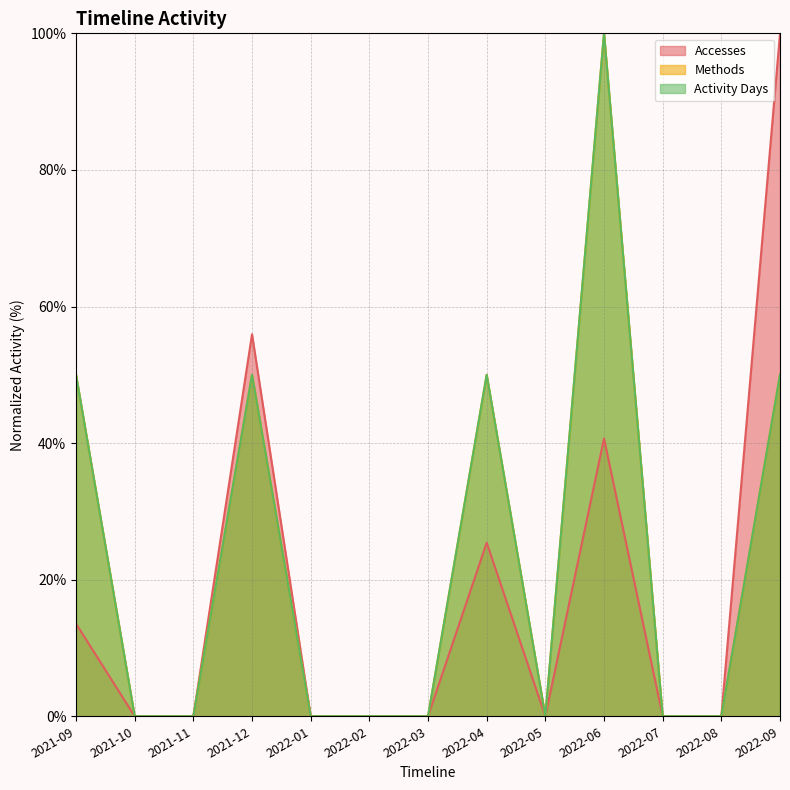

Is it true that Activity Days equals 86.1 at 2022-04?

False